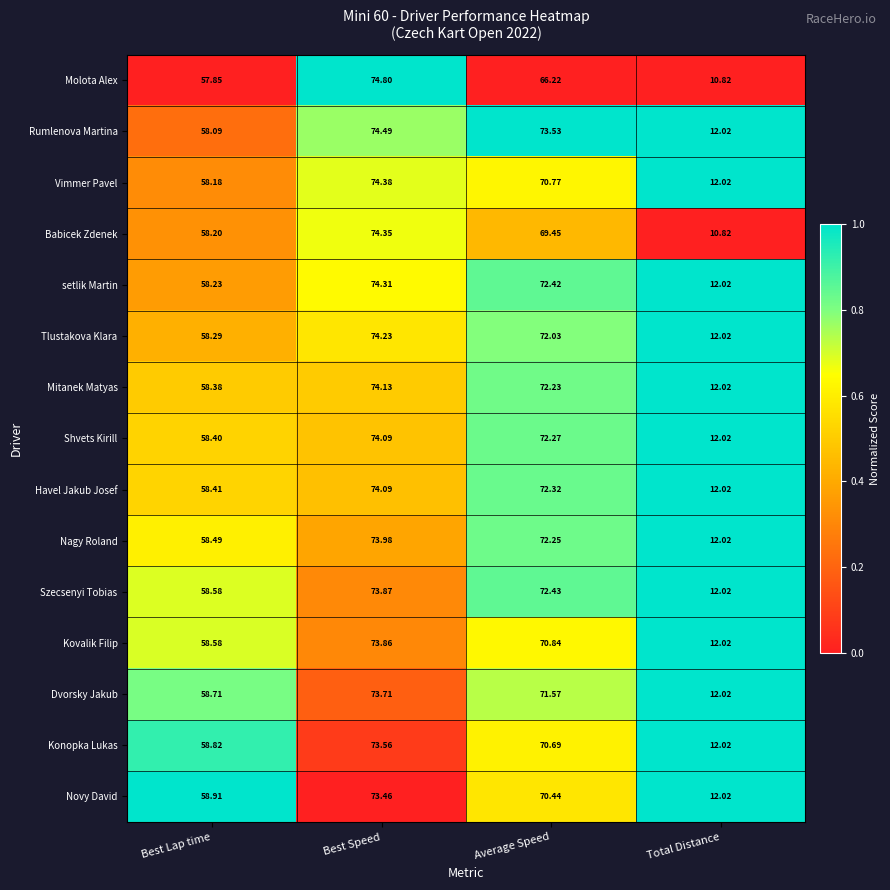

Count the number of categories in the chart.

4